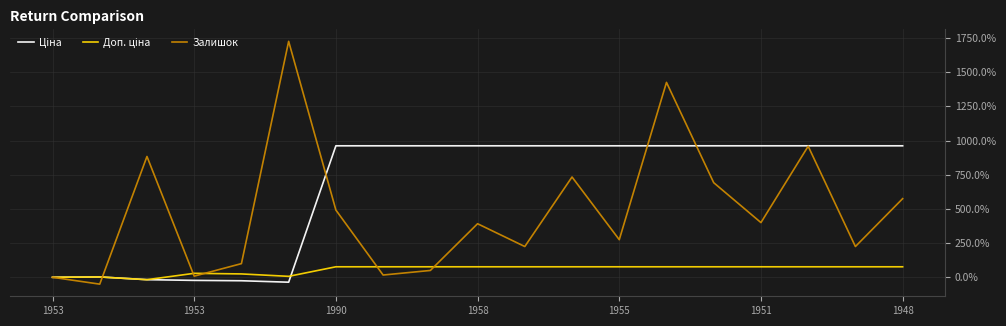

What is the maximum value for Залишок?

1725.0